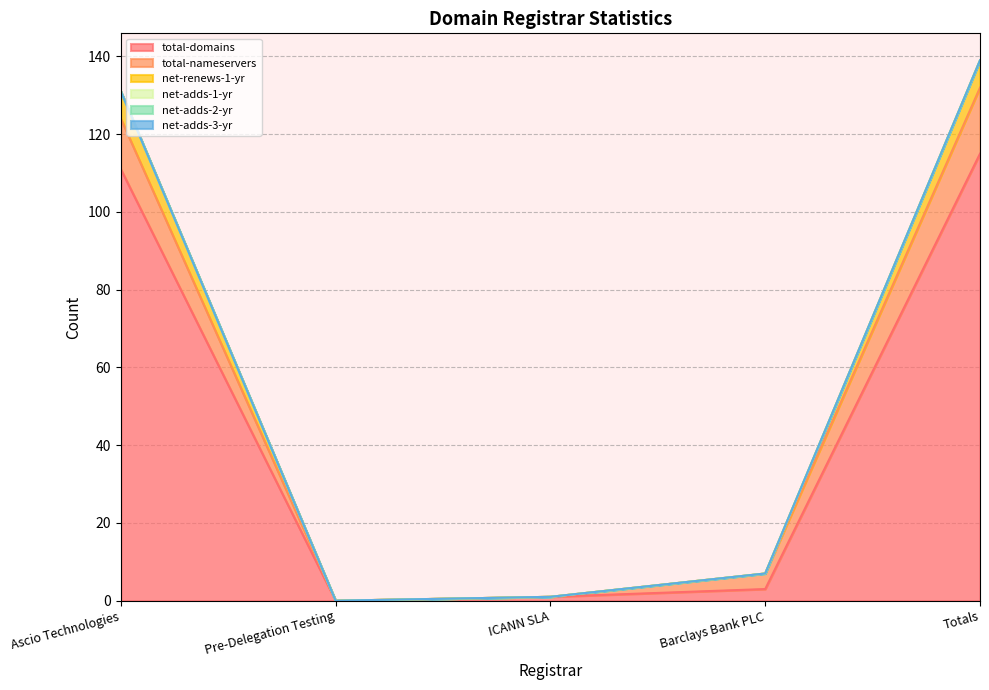

The total-nameservers series shows 23 at Ascio Technologies. True or false?

False